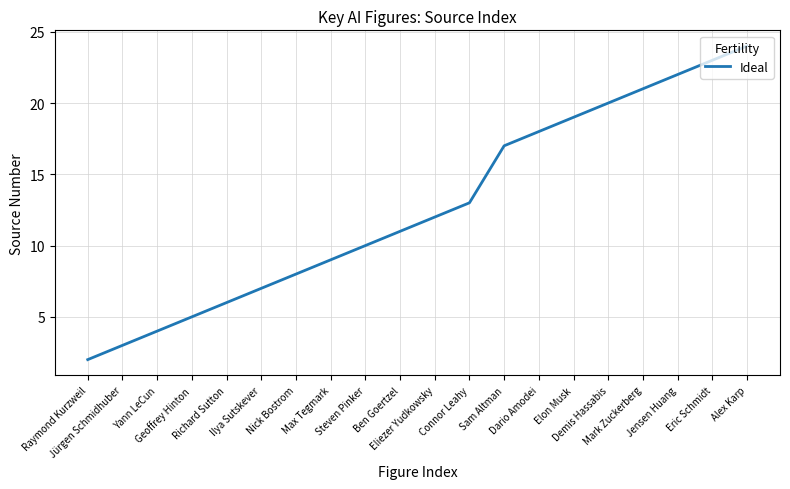

Reading left to right, extract all data points from this chart.

2	3	4	5	6	7	8	9	10	11	12	13	17	18	19	20	21	22	23	24